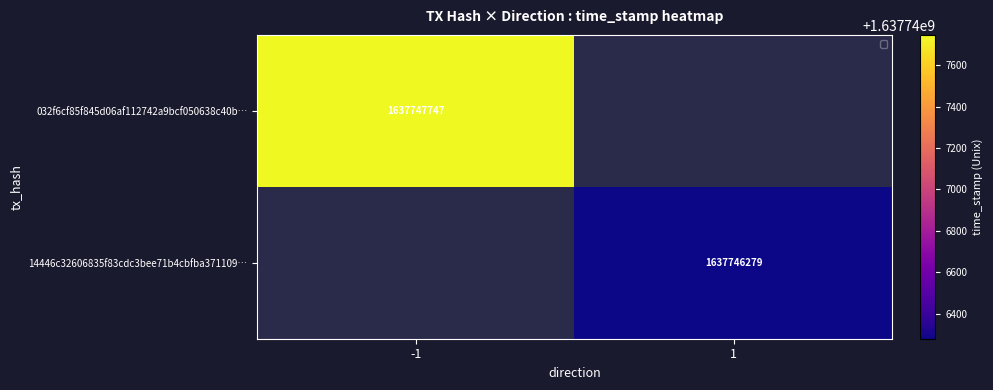

The value of 14446c32606835f83cdc3bee71b4cbfba371109 at 1 is 1014539597. True or false?

False